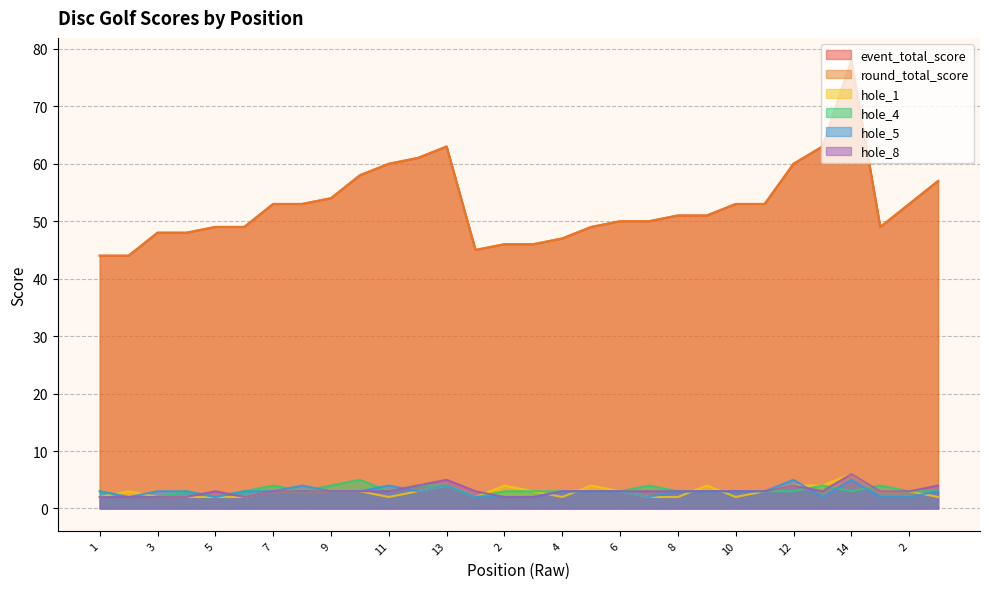

Is the value of hole_8 at 10 greater than the value of event_total_score at 10?

No